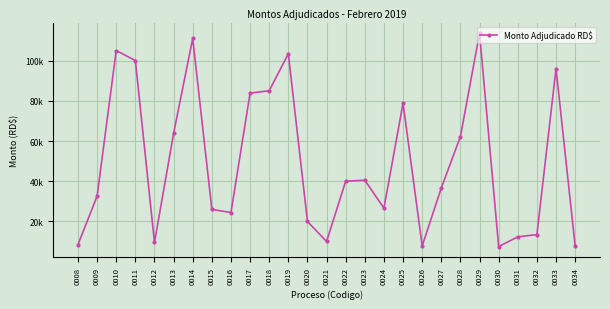

Rank the categories by value from lowest to highest.

0030, 0026, 0034, 0008, 0012, 0021, 0031, 0032, 0020, 0016, 0015, 0024, 0009, 0027, 0022, 0023, 0028, 0013, 0025, 0017, 0018, 0033, 0011, 0019, 0010, 0014, 0029